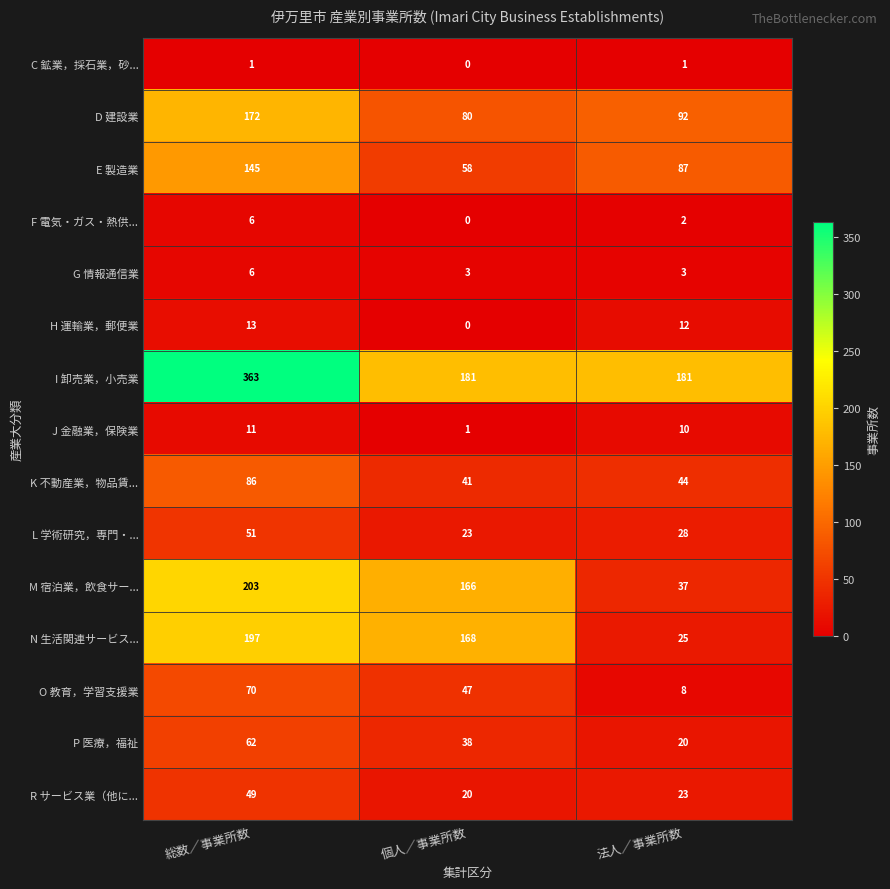

What is the difference between the highest and lowest values at 総数／事業所数?

362